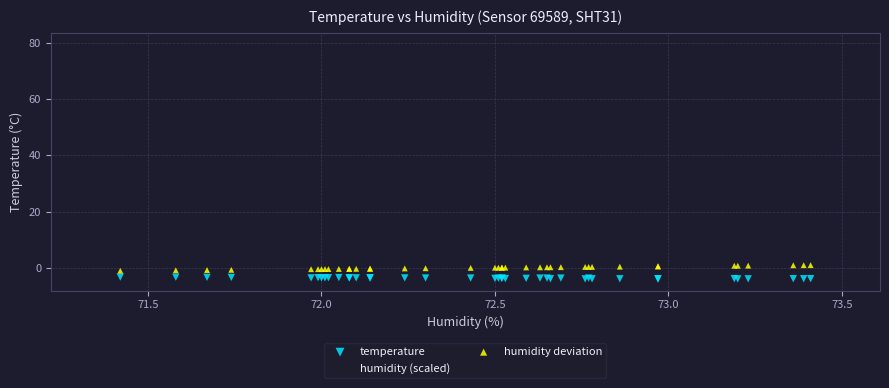

Which series has the largest Y range (max minus min)?

humidity (scaled)